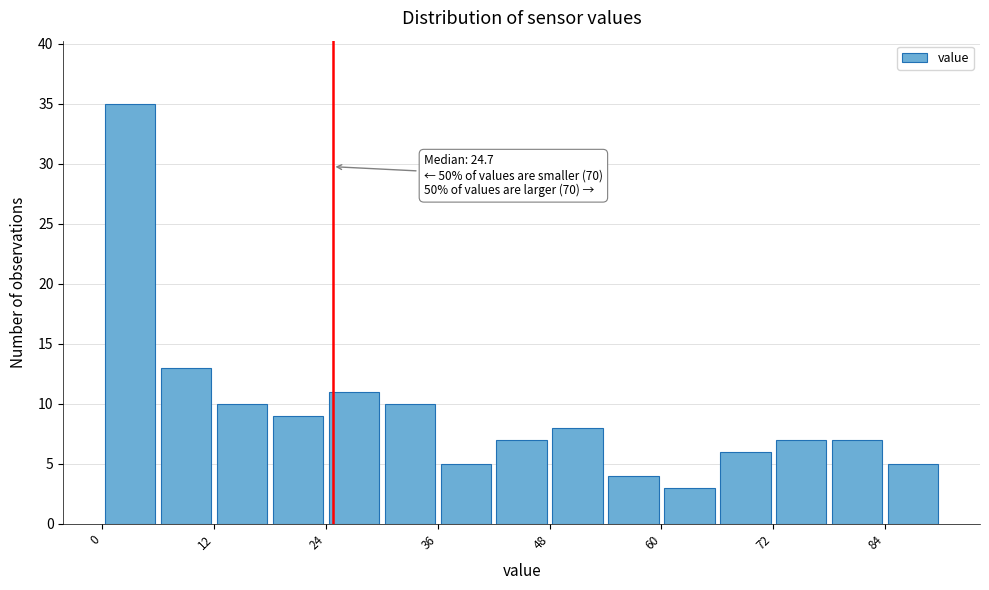

Read against the x-axis, roughly where is the centre of the tallest bar?

4